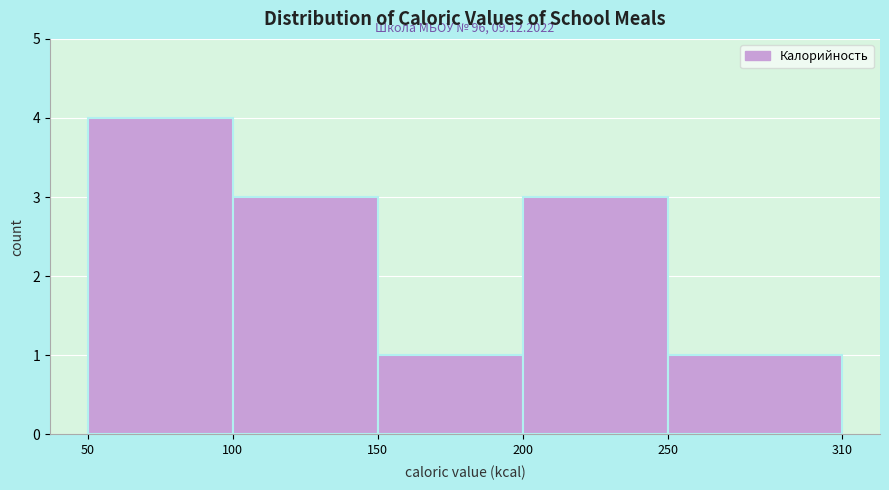

Which range on the x-axis has the tallest bar?

50 to 100